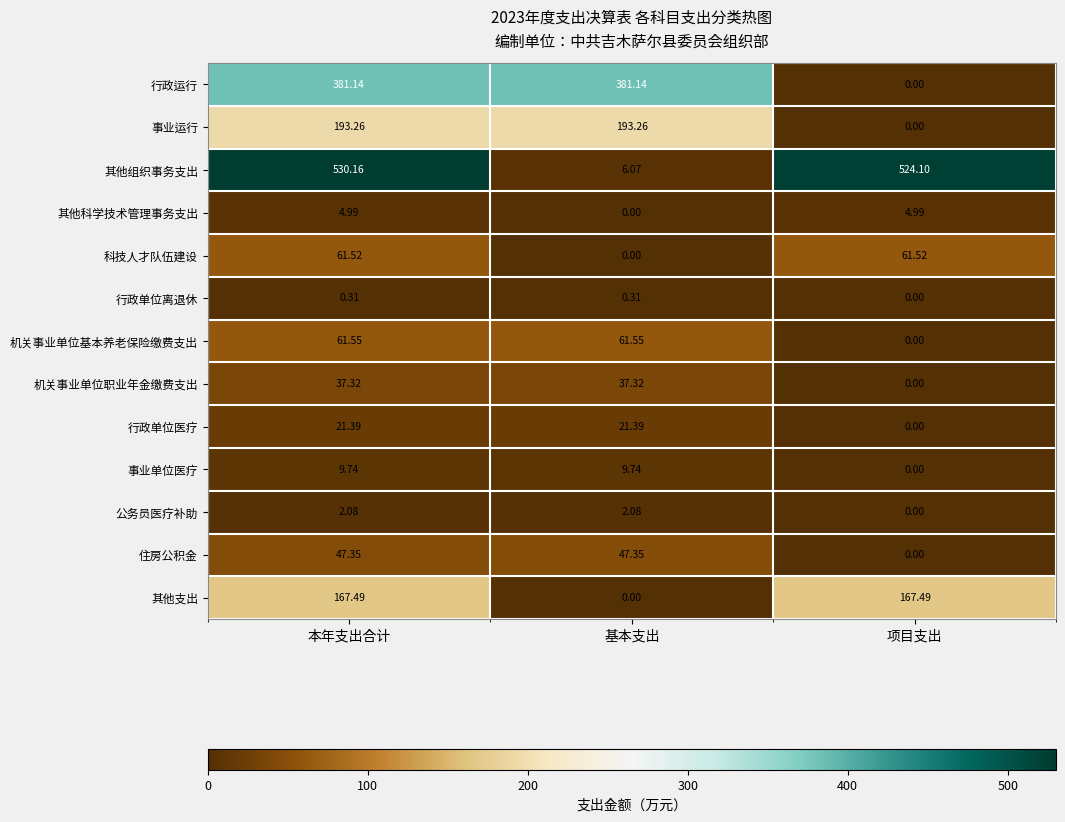

Rank the series by their maximum value, from lowest to highest.

行政单位离退休, 公务员医疗补助, 其他科学技术管理事务支出, 事业单位医疗, 行政单位医疗, 机关事业单位职业年金缴费支出, 住房公积金, 科技人才队伍建设, 机关事业单位基本养老保险缴费支出, 其他支出, 事业运行, 行政运行, 其他组织事务支出